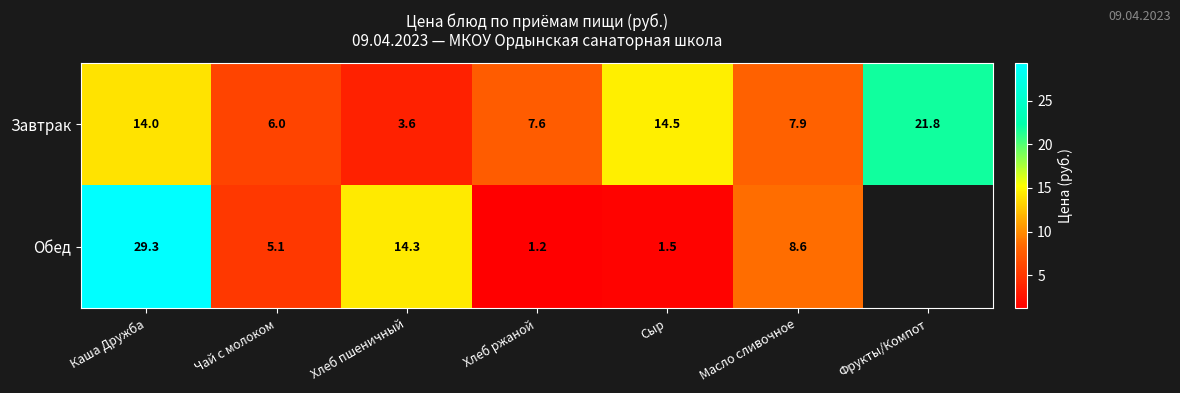

Between Каша Дружба and Чай с молоком, which series saw the biggest shift?

Обед